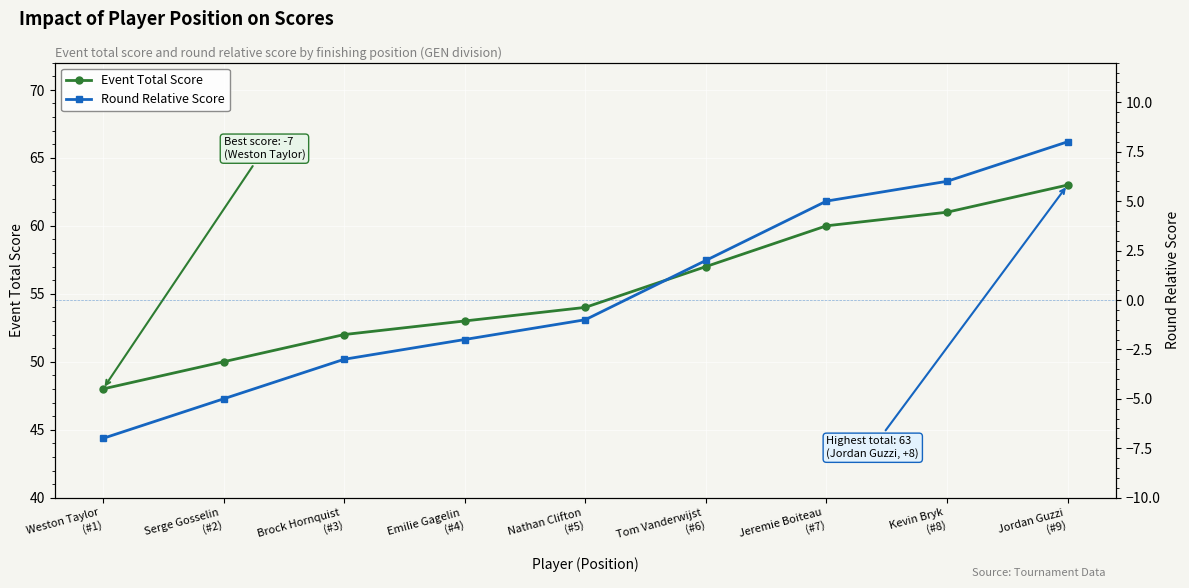

The value of Event Total Score at Tom Vanderwijst
(#6) is 57. True or false?

True